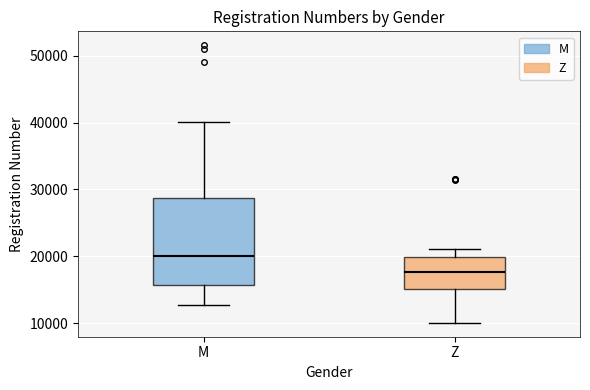

Which box has the highest median line?

M